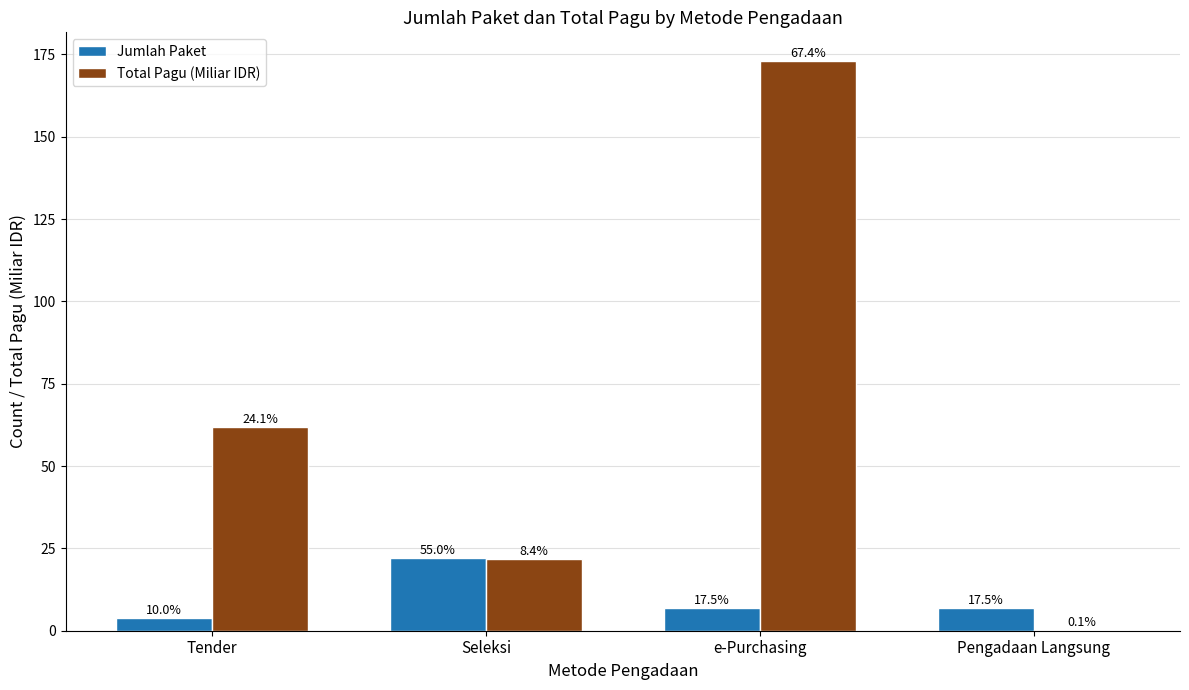

At which label is Jumlah Paket closest to 13?

e-Purchasing